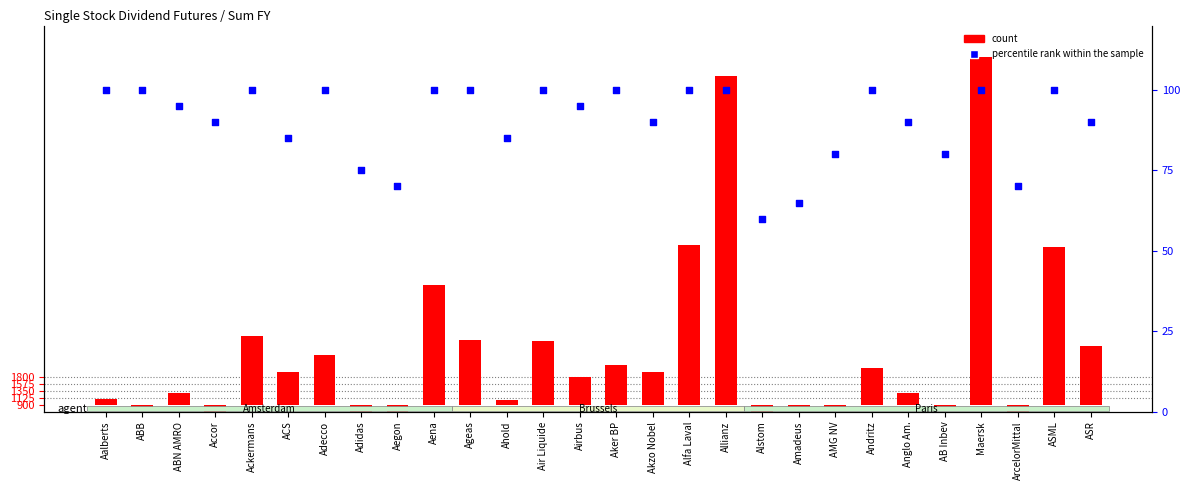

Which series has the largest Y range (max minus min)?

percentile rank within the sample